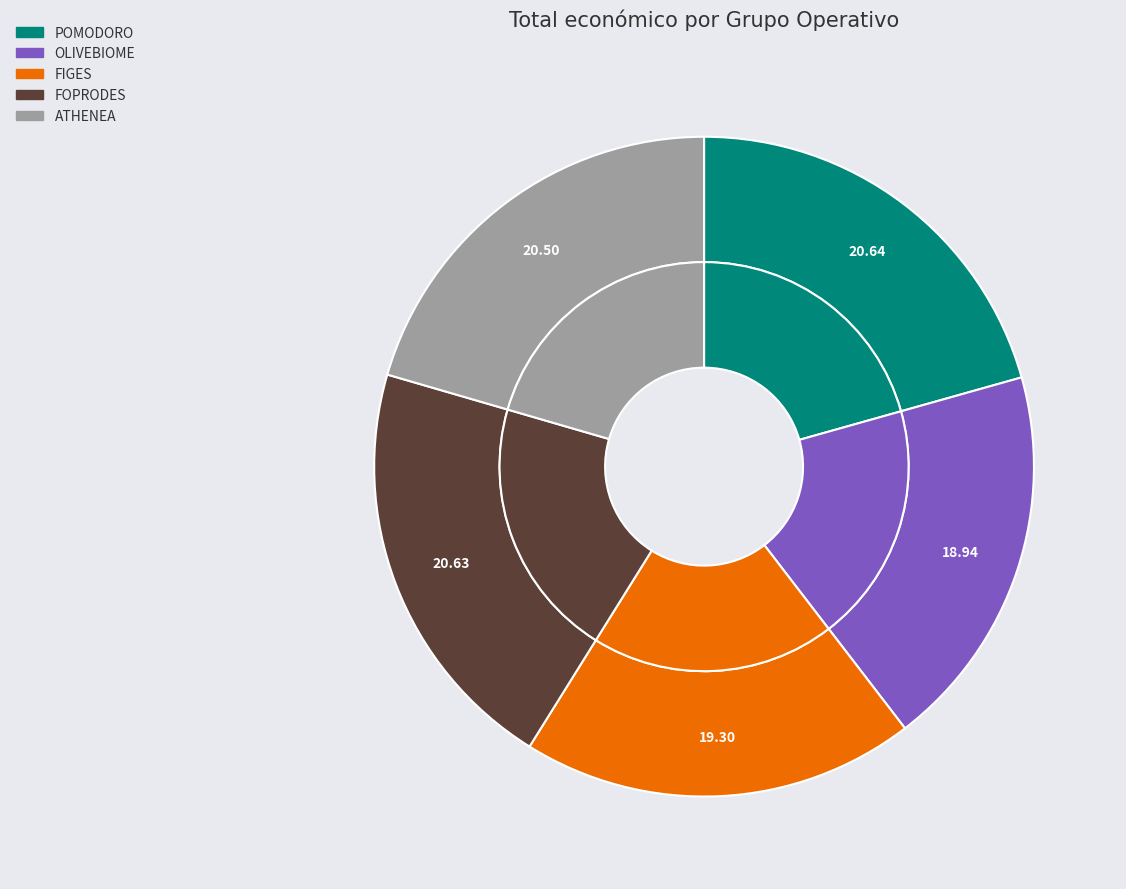

Is there a majority slice in this chart?

No